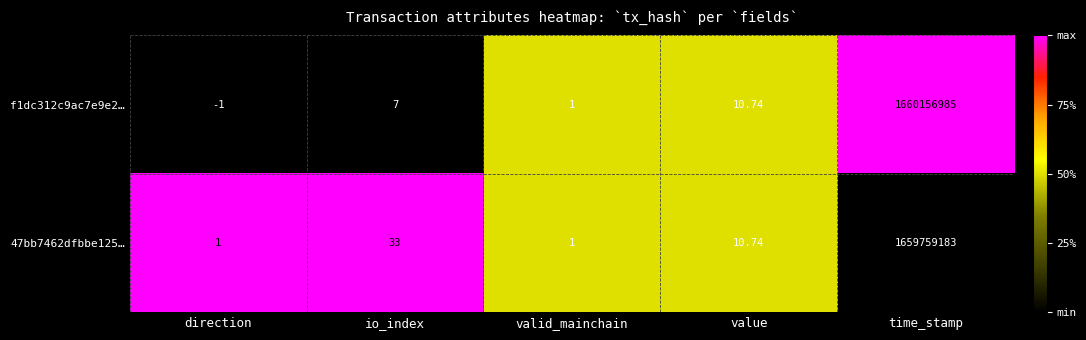

List the labels in order of f1dc312c9ac7e9e2… value, smallest first.

direction, valid_mainchain, io_index, value, time_stamp